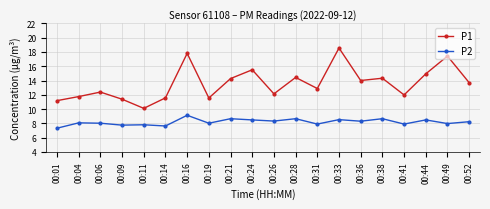

At how many categories does at least one series exceed 17?

3